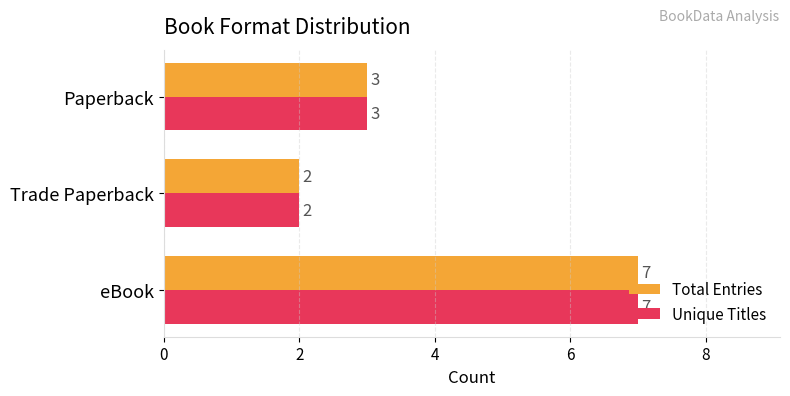

The value of Total Entries at Trade Paperback is 2. True or false?

True